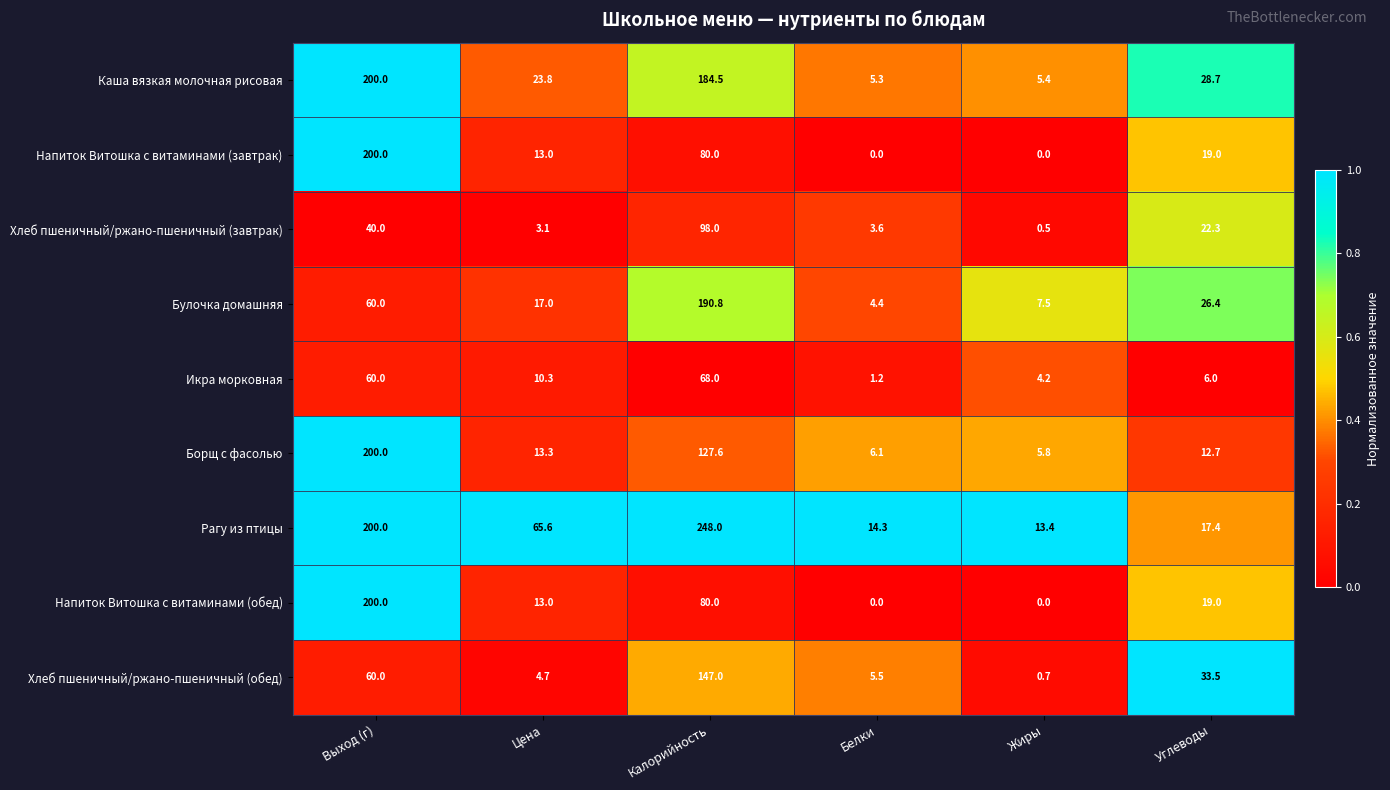

What is the sum of the Борщ с фасолью values at Жиры and Цена?

19.1